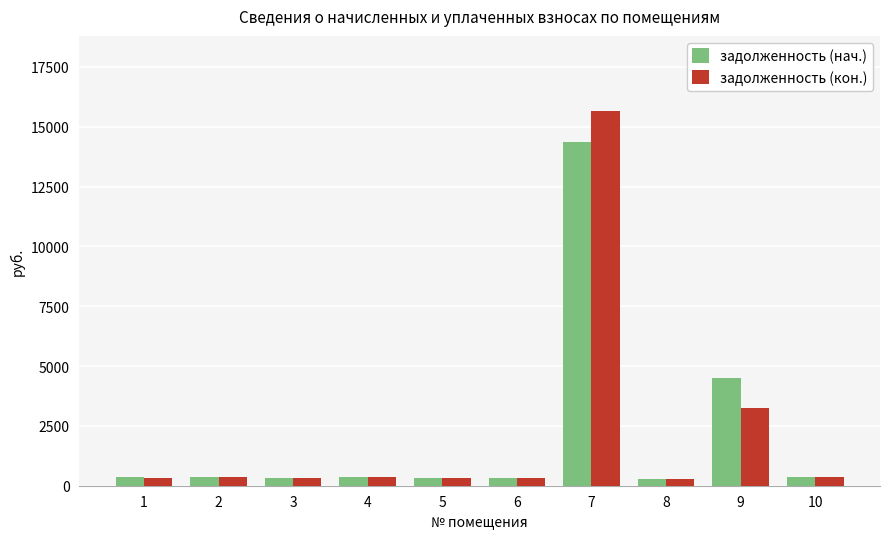

Between 5 and 9, which series saw the biggest shift?

задолженность (нач.)